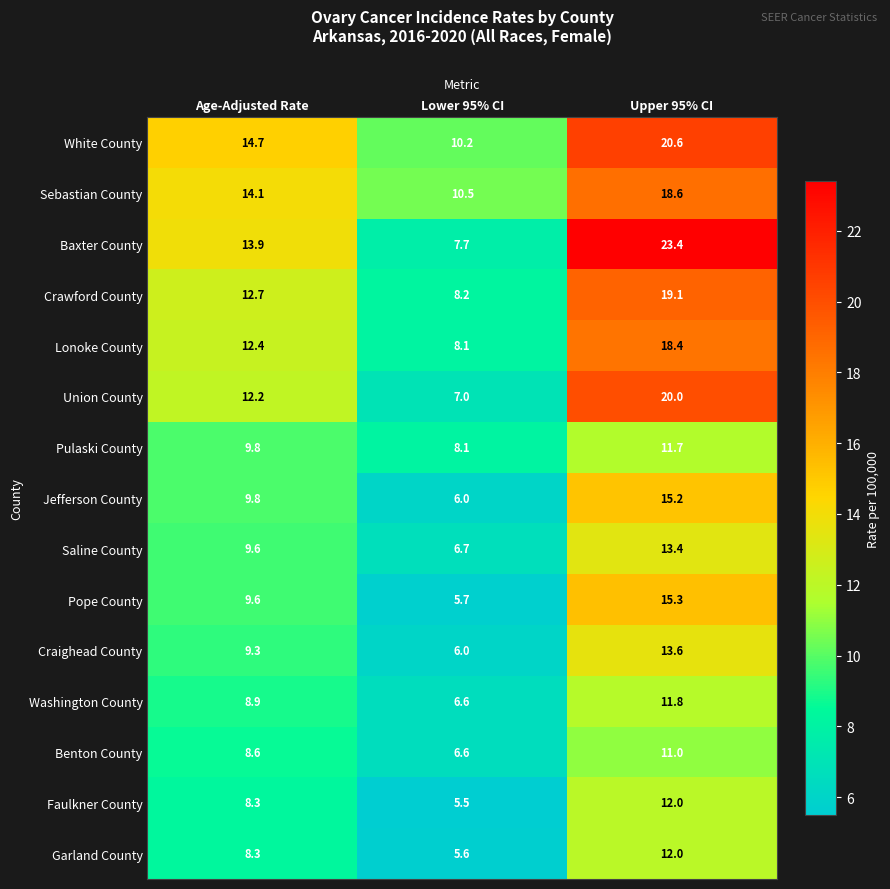

Rank the categories by Pulaski County value from highest to lowest.

Upper 95% CI, Age-Adjusted Rate, Lower 95% CI